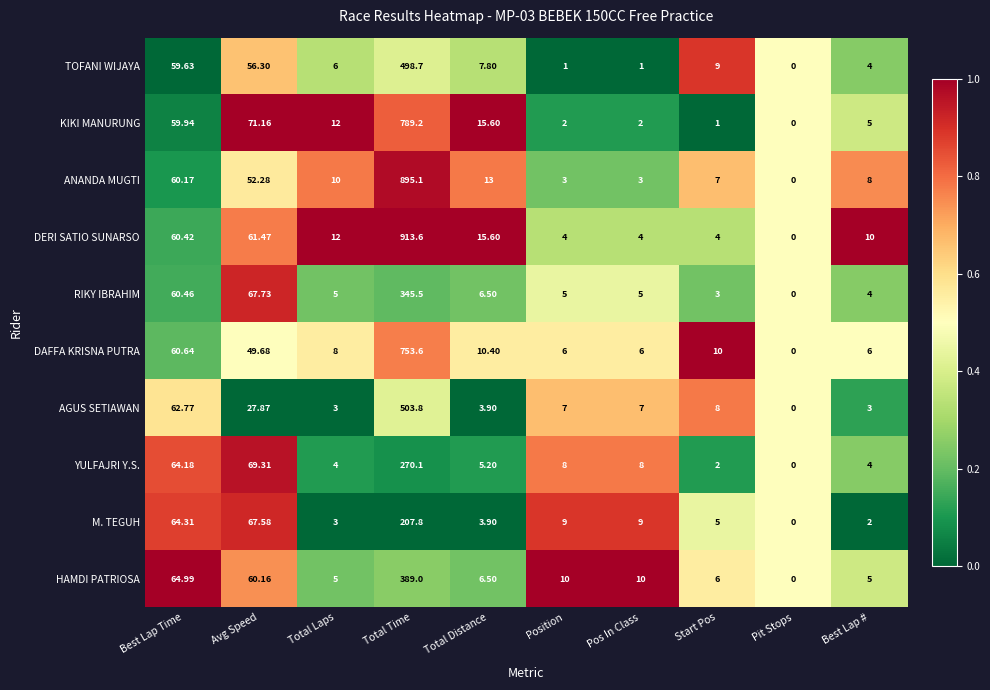

Which series has the largest range (max minus min)?

DERI SATIO SUNARSO